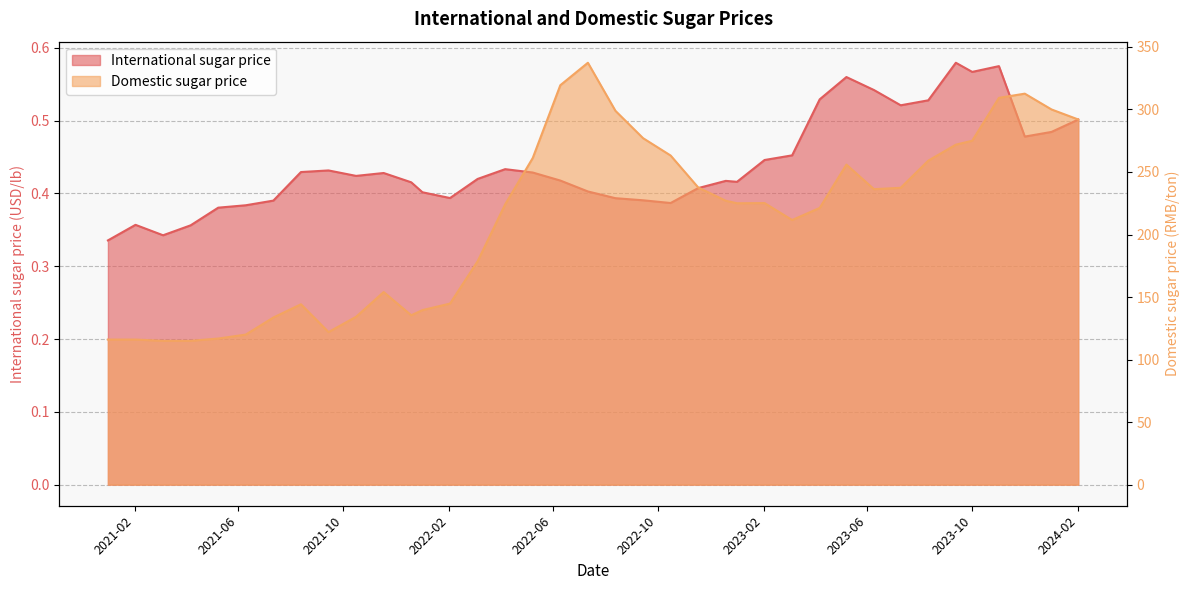

True or false: International sugar price has a value of 0.4 at 2022-02-02.

True